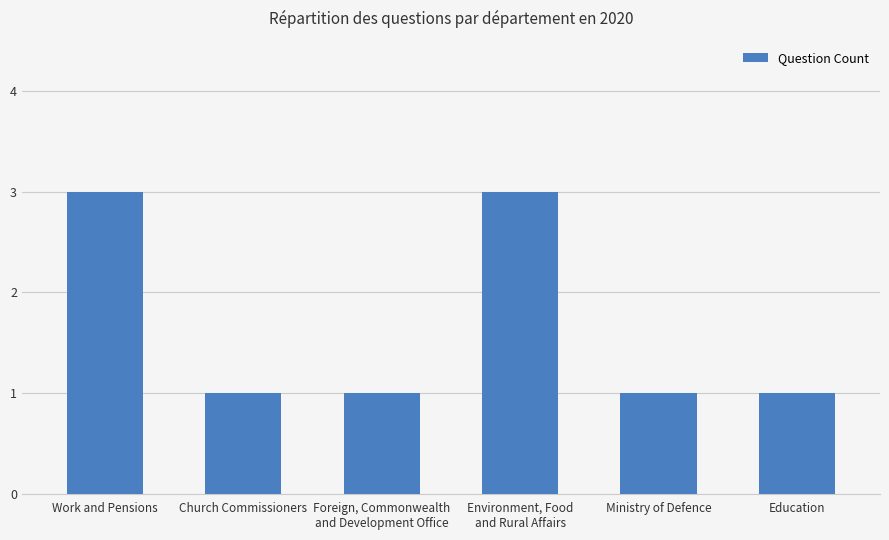

What is the greatest value displayed?

3